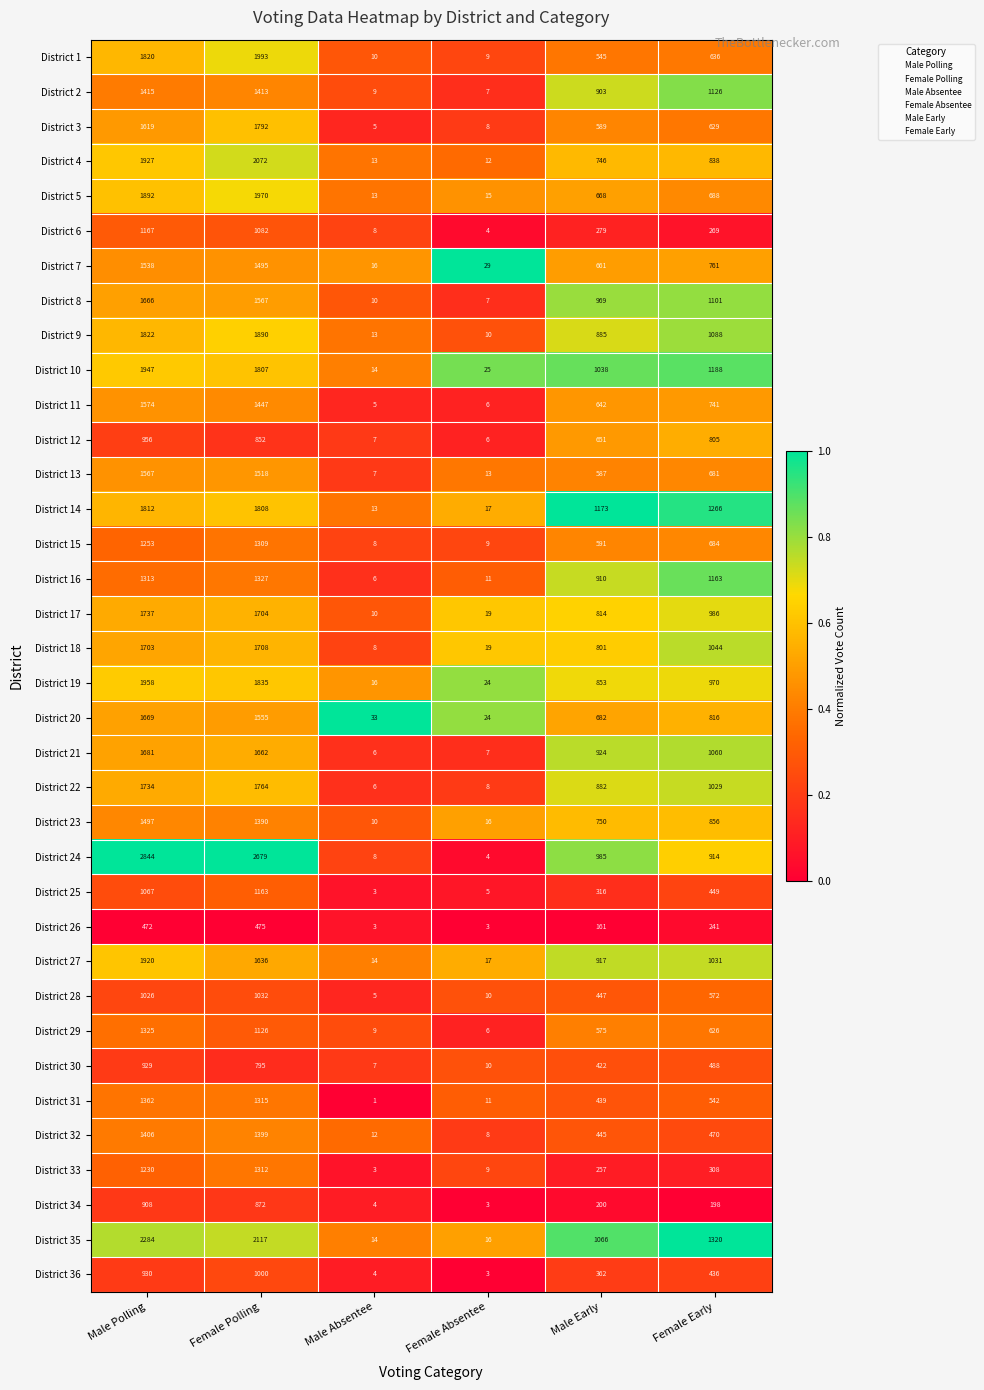

At which label is District 9 closest to 950?

Male Early